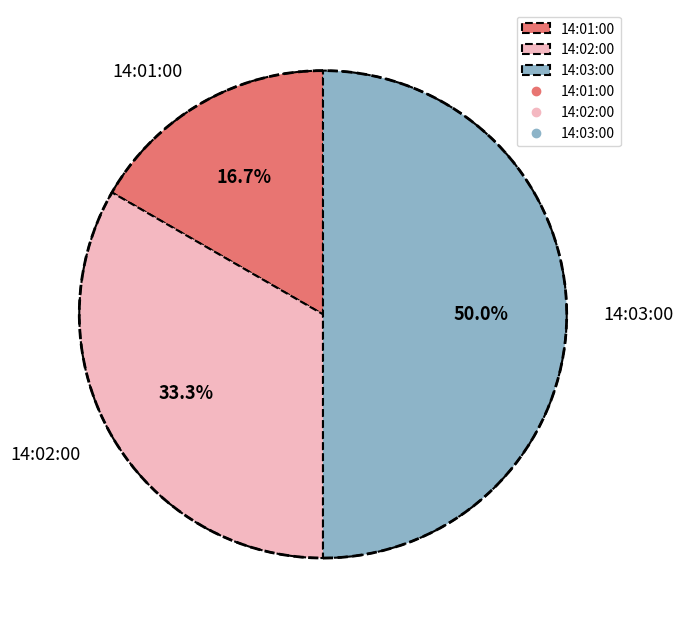

Count the number of slices in the pie.

3